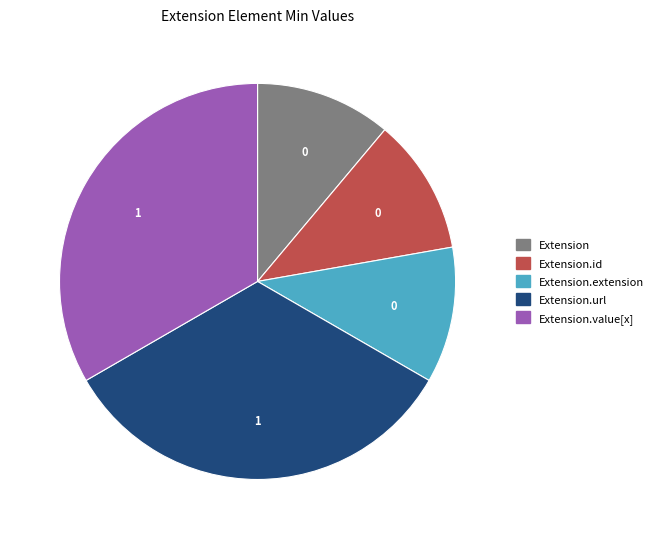

Is there any slice that represents more than half of the pie?

No